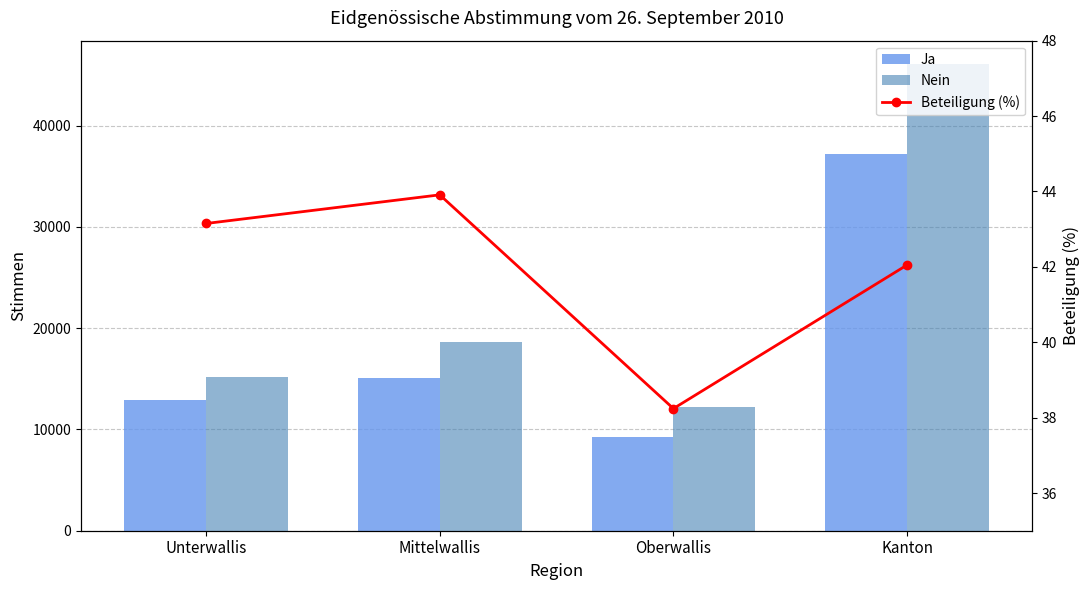

Is it true that Ja equals 4923.8 at Oberwallis?

False